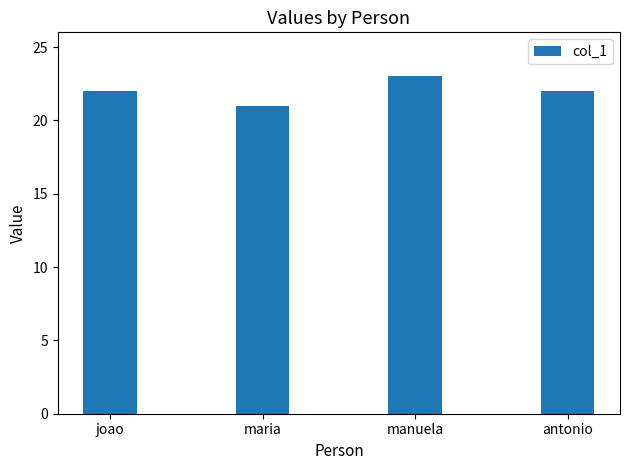

What is the sum of the values at manuela and joao?

45